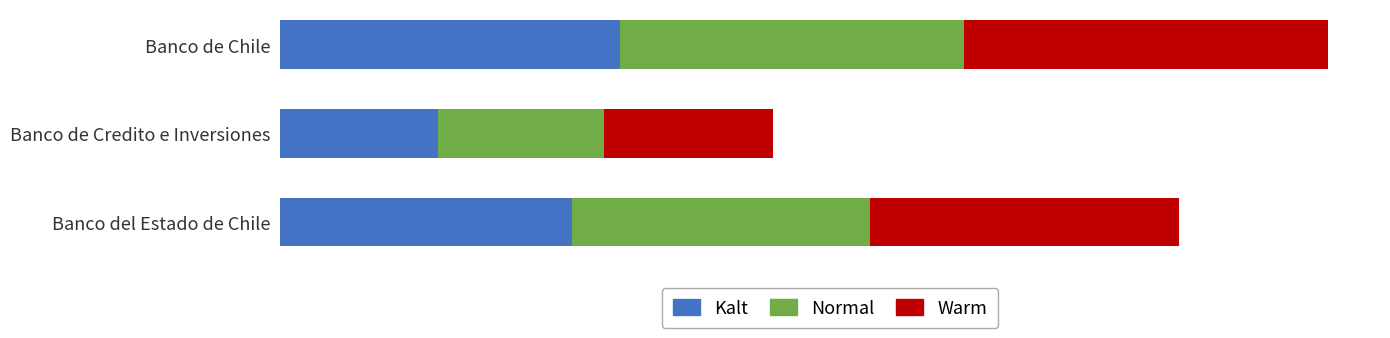

List the series in order of their overall mean, highest first.

Warm, Normal, Kalt